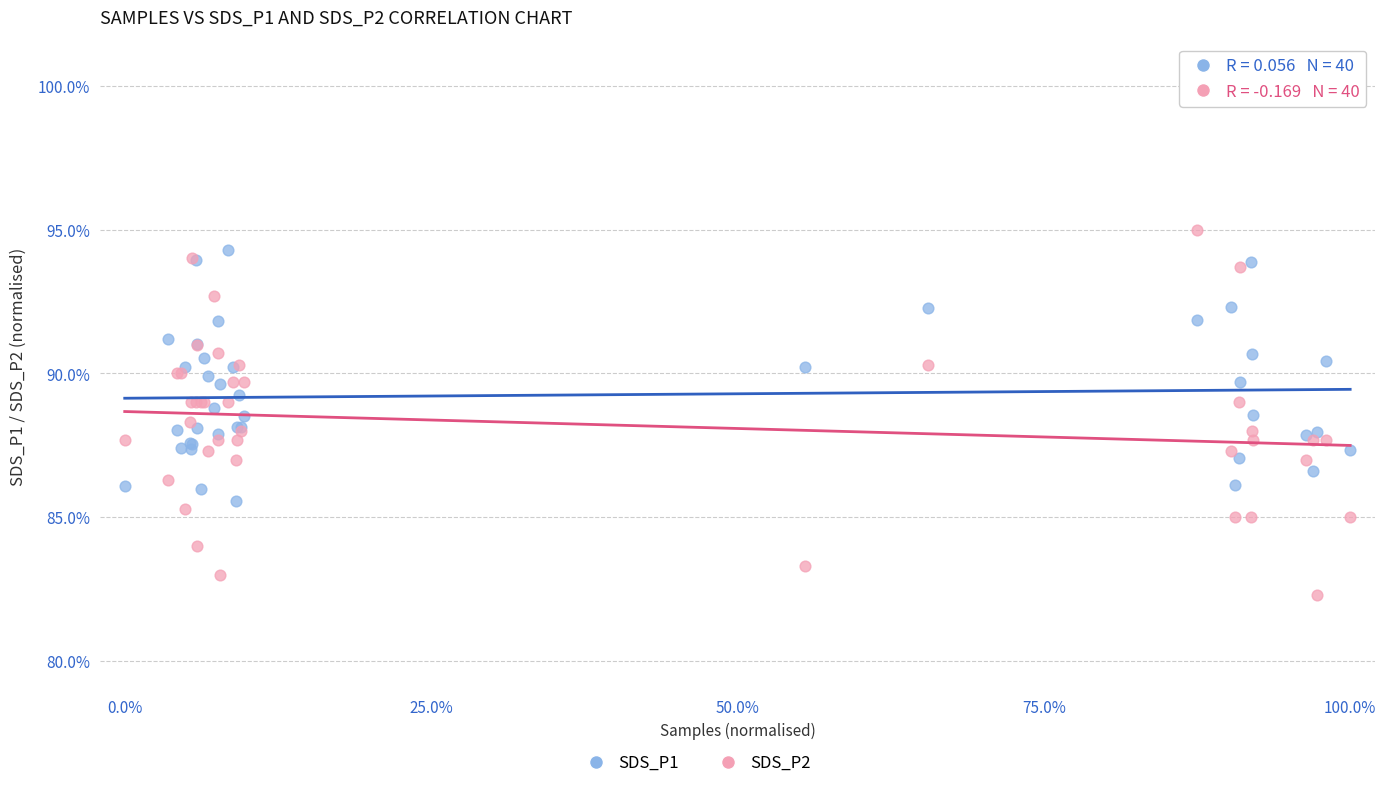

Which series has the largest Y range (max minus min)?

SDS_P2